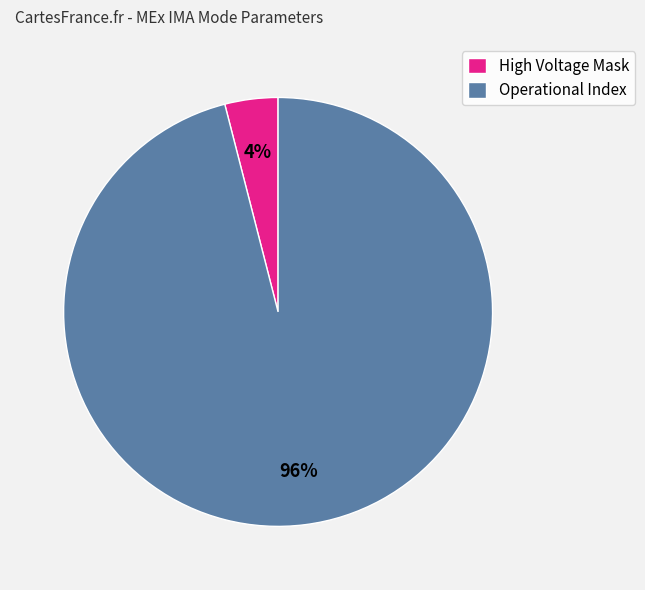

What is the ratio of the value at Operational Index to the value at High Voltage Mask?

24.0